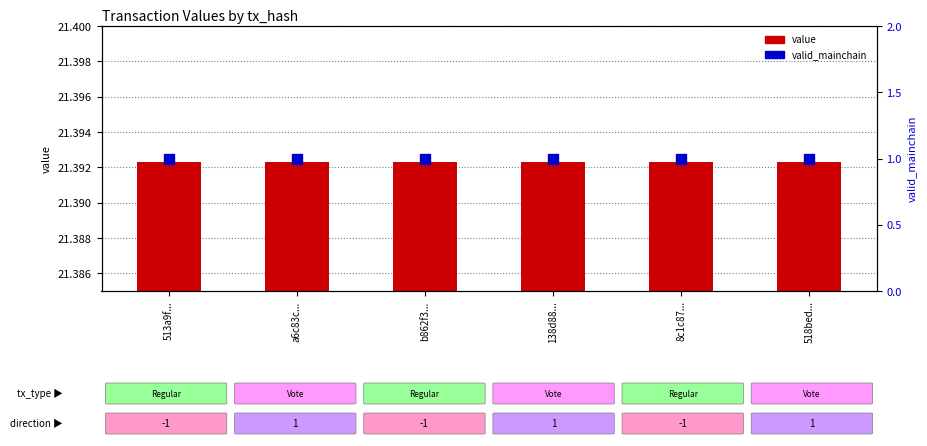

Is the value of valid_mainchain at 513a9f... greater than the value of value at 518bed...?

No